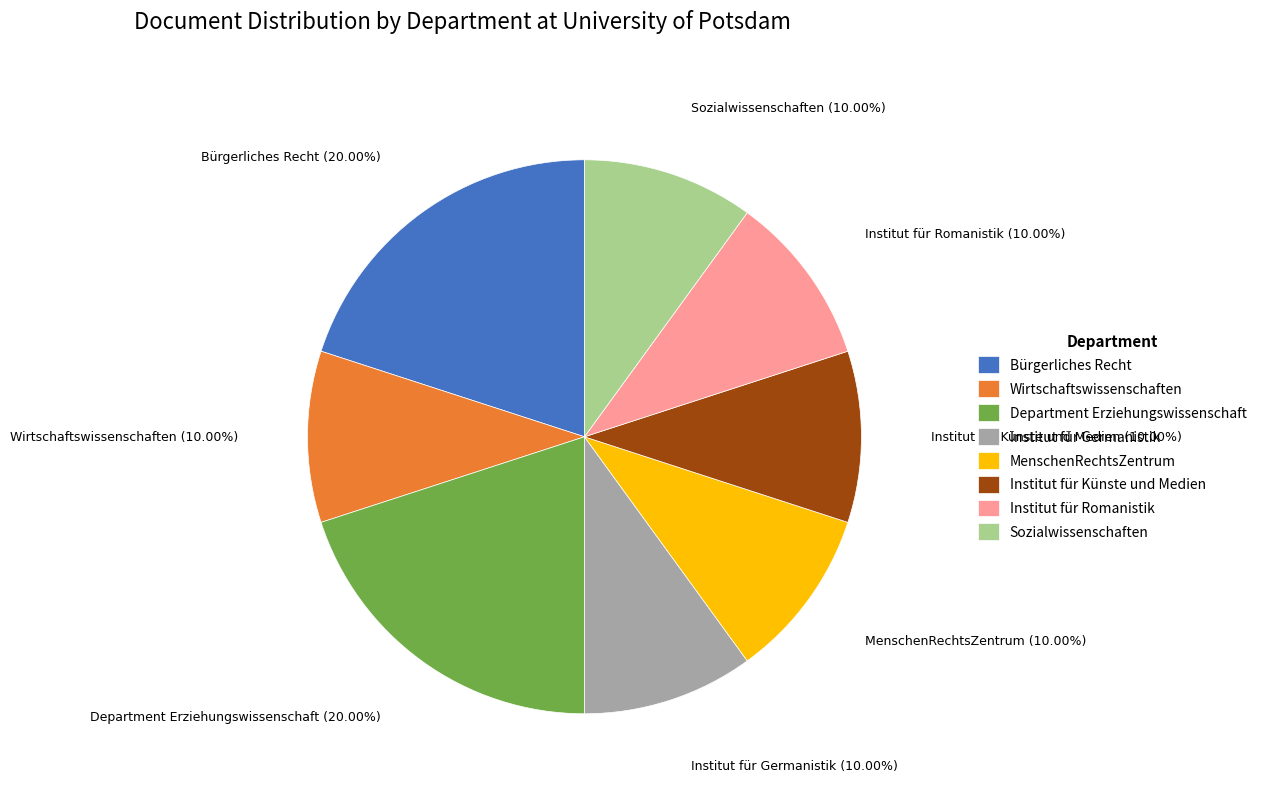

To the nearest percent, what portion does Institut für Romanistik represent?

10%